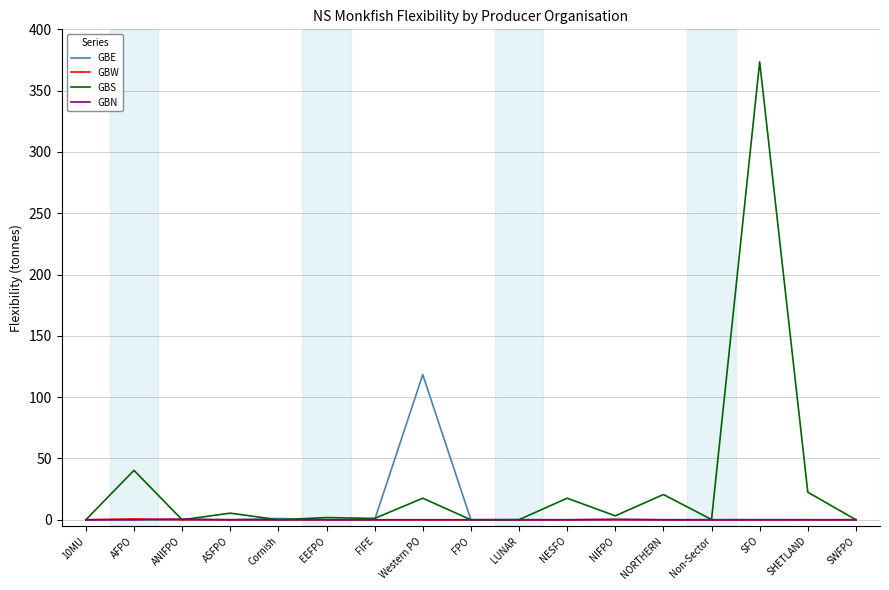

Which series has the largest total across all categories?

GBS